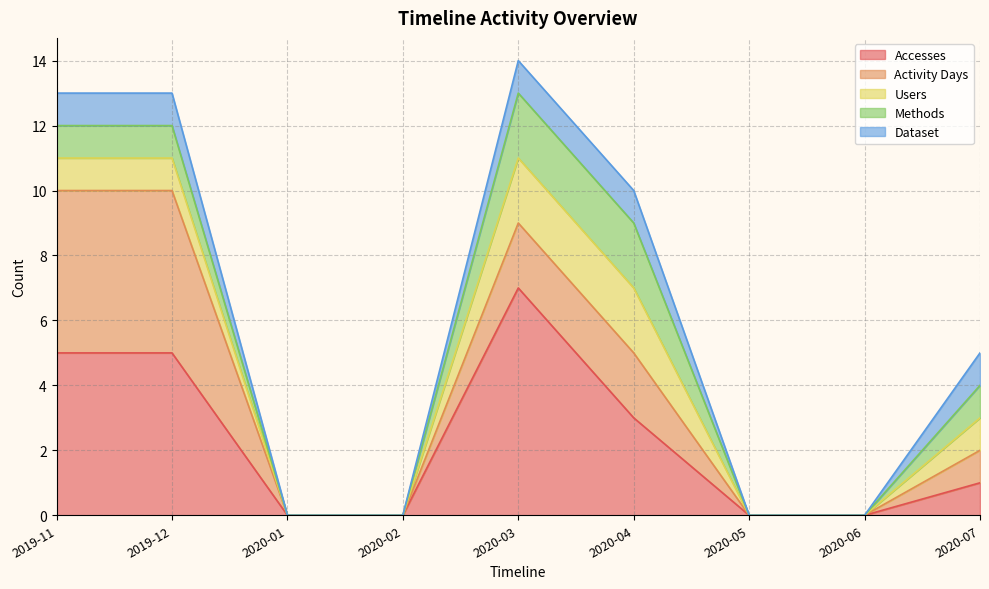

What is the difference between the maximum and minimum values in the Users series?

2